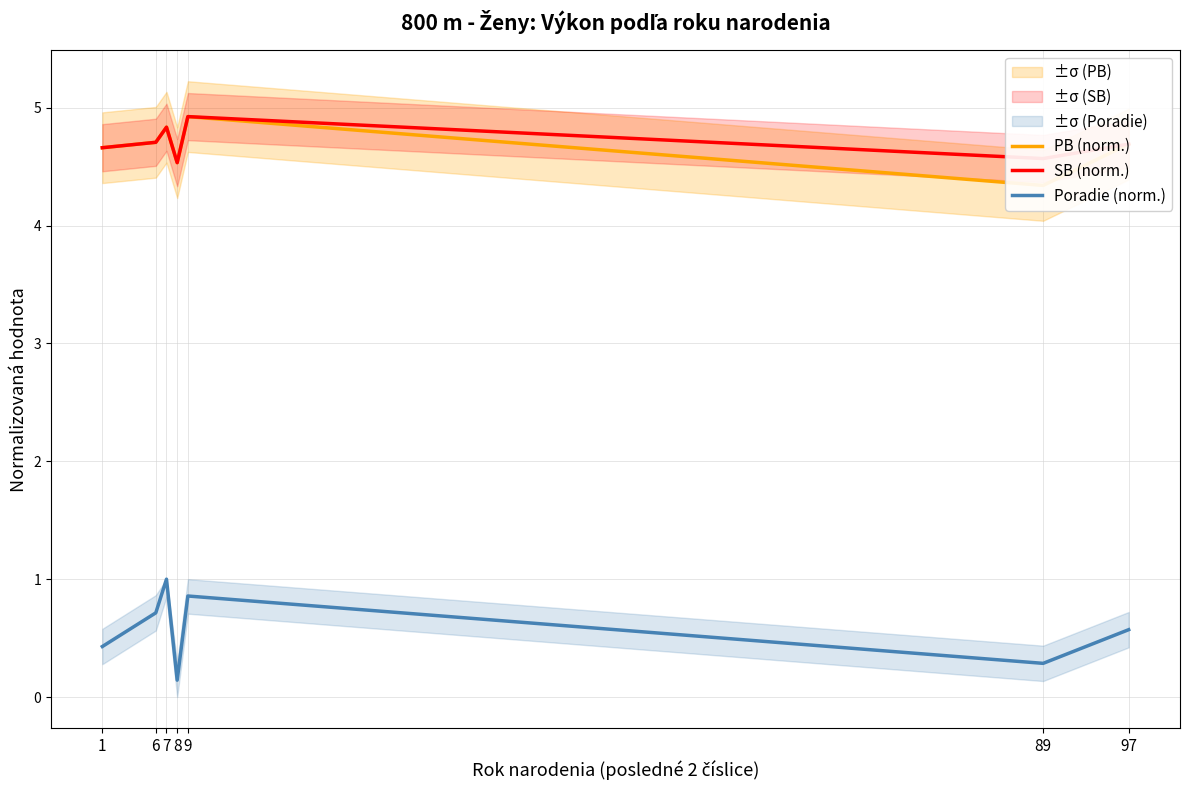

What is the total value across all series at 8?

9.2